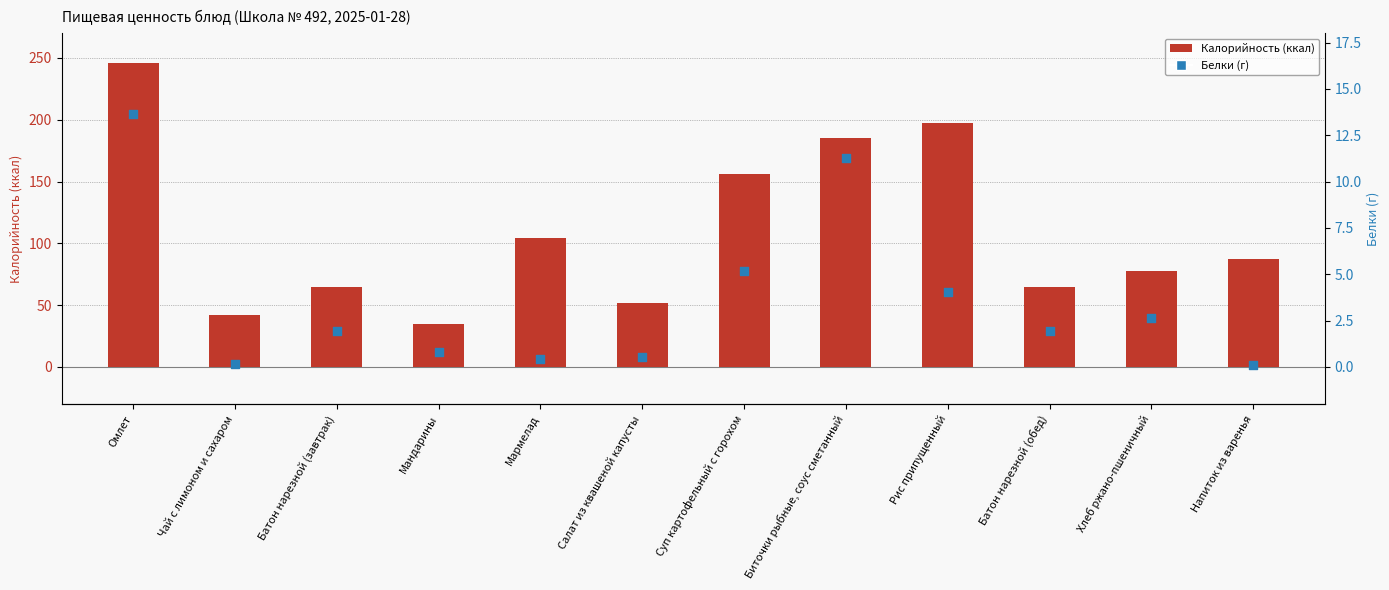

Is the value of Белки at Суп картофельный с горохом greater than the value of Калорийность at Чай с лимоном и сахаром?

No